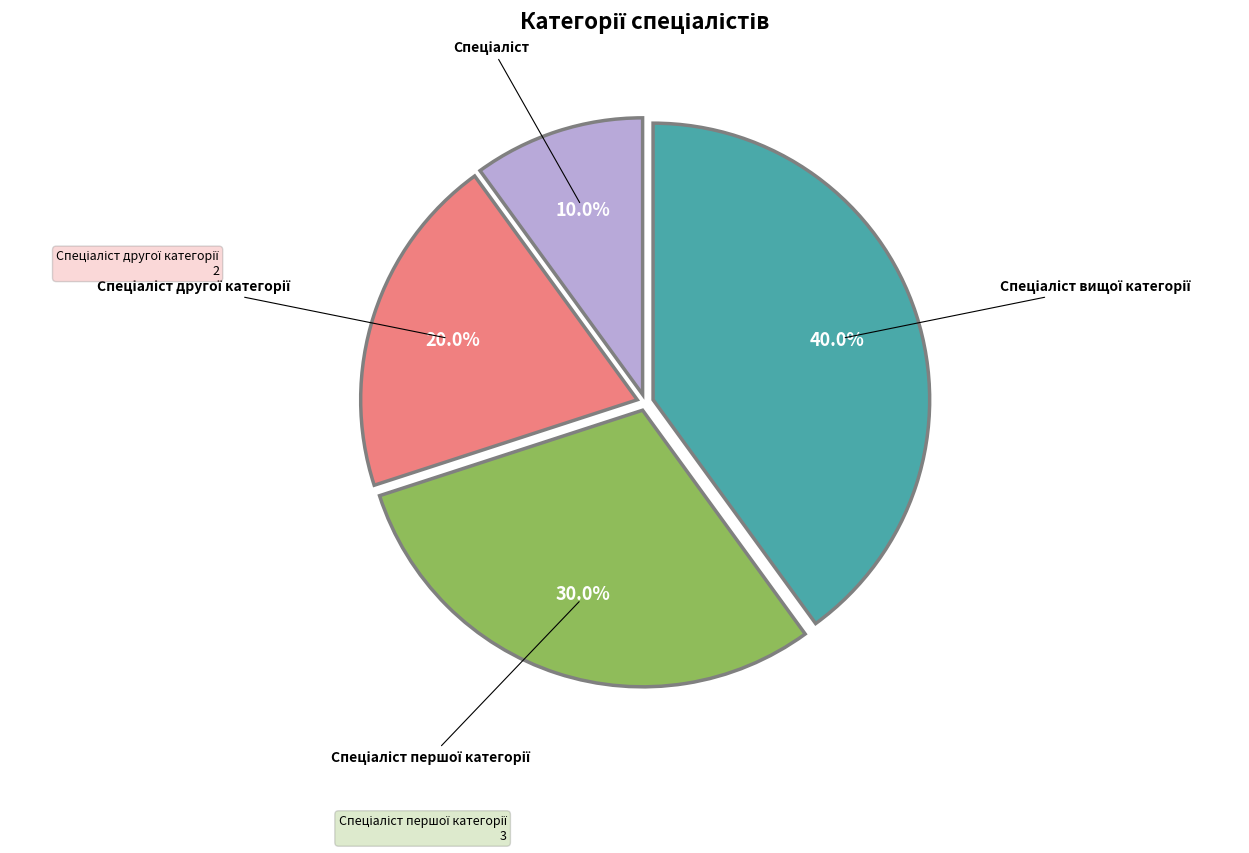

Is there any slice that represents more than half of the pie?

No